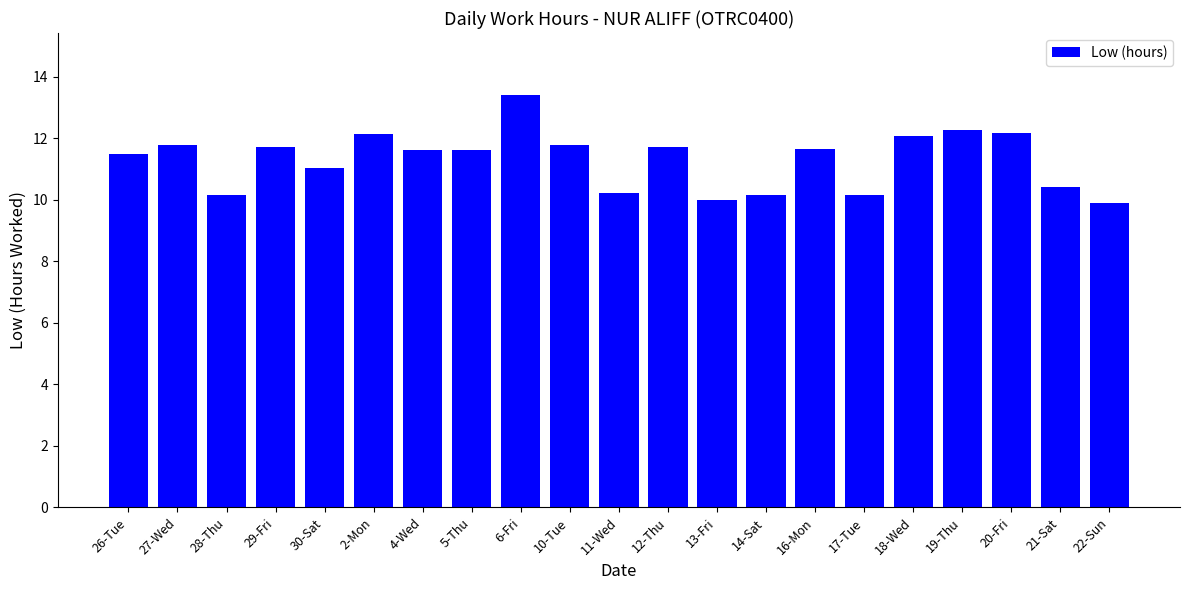

What is the ratio of the value at 4-Wed to the value at 12-Thu?

1.0